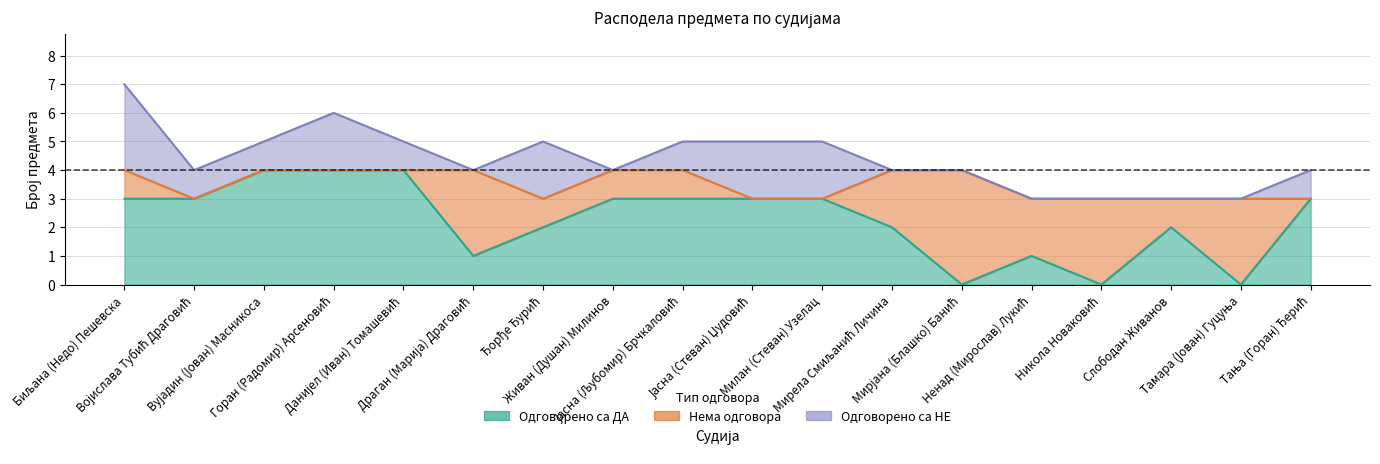

At how many categories does at least one series exceed 2?

14